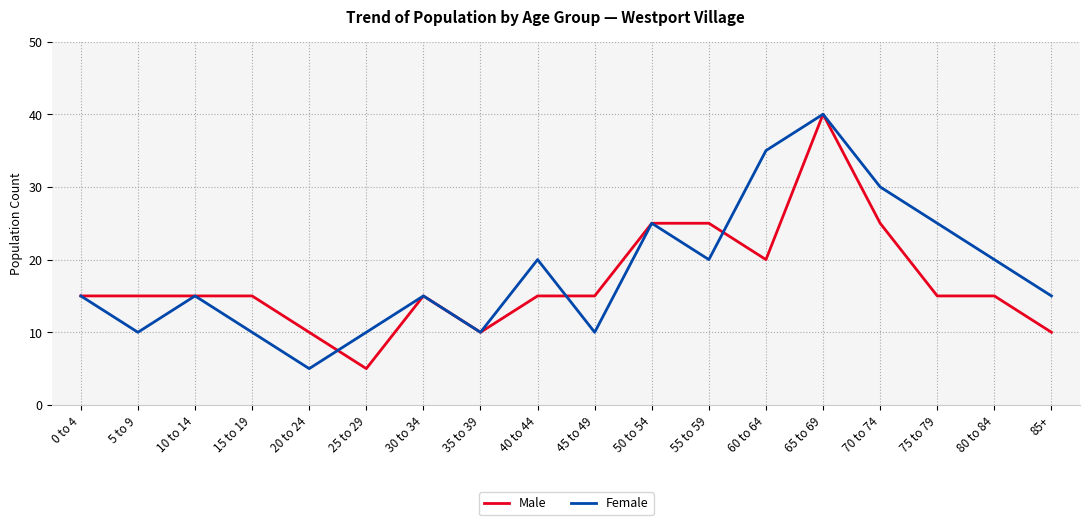

Is the value of Male at 50 to 54 greater than the value of Female at 45 to 49?

Yes